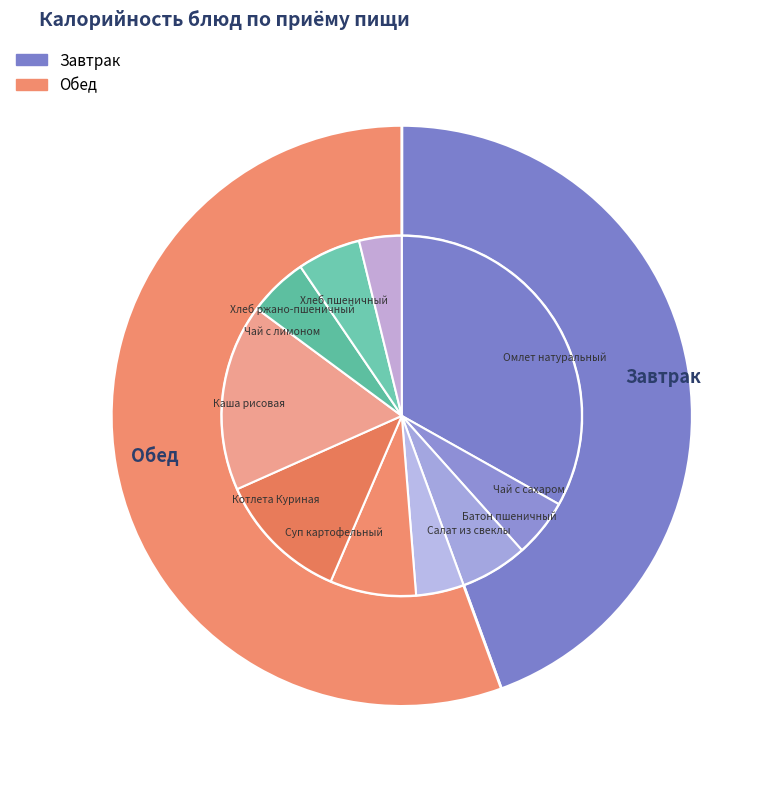

How many slices are in this pie chart?

10